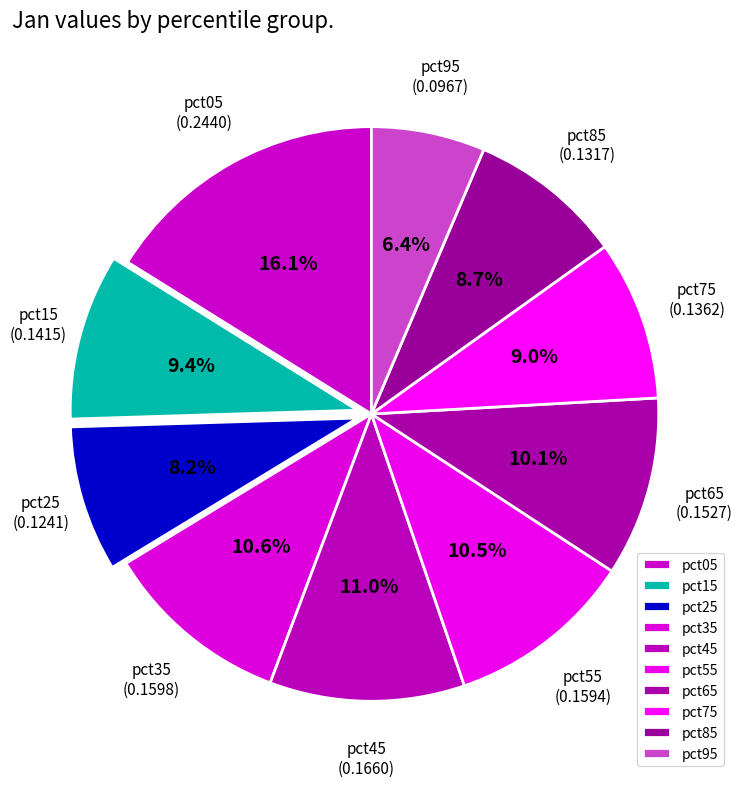

Which slice is the largest?

pct05